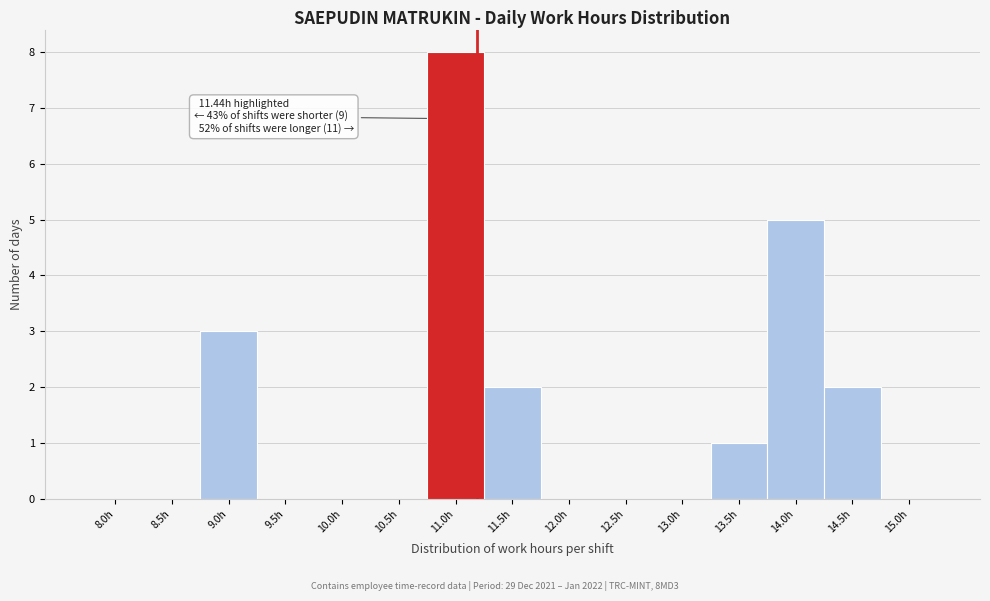

Reading right to left, list all the values displayed in this chart.

15.0h=0	14.5h=2	14.0h=5	13.5h=1	13.0h=0	12.5h=0	12.0h=0	11.5h=2	11.0h=8	10.5h=0	10.0h=0	9.5h=0	9.0h=3	8.5h=0	8.0h=0